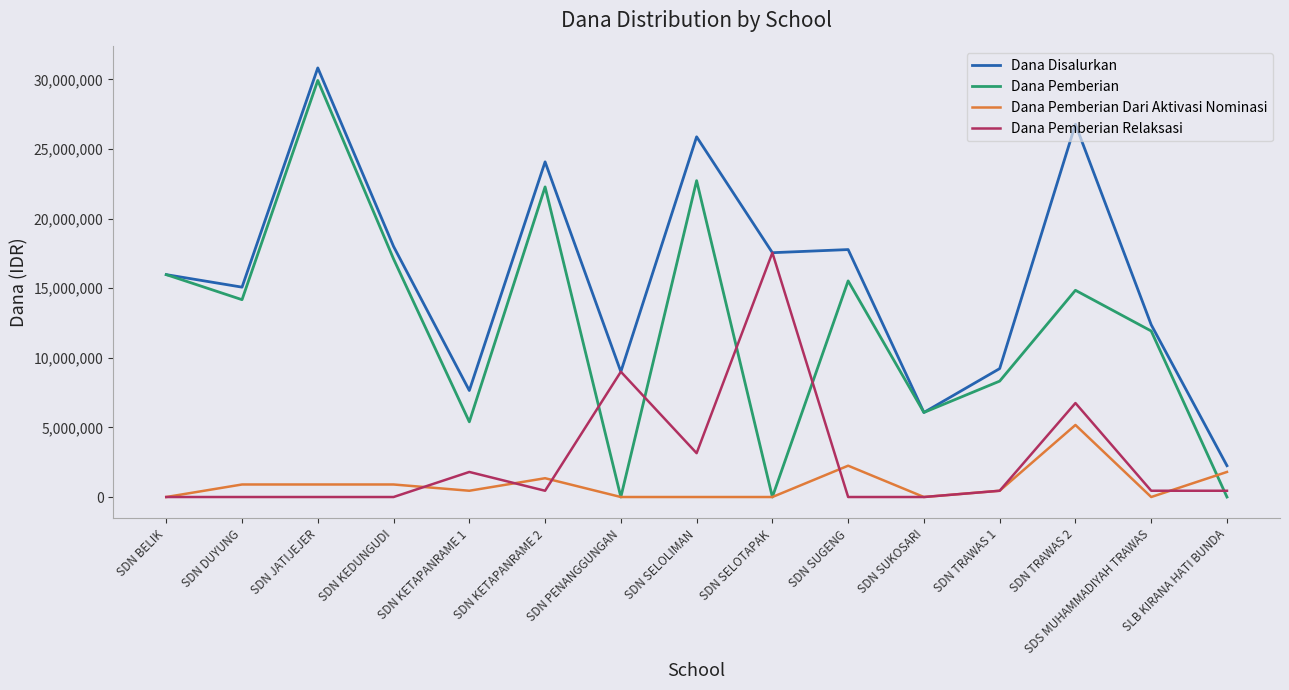

Between SDN JATIJEJER and SDN SUKOSARI, which series saw the biggest shift?

Dana Disalurkan